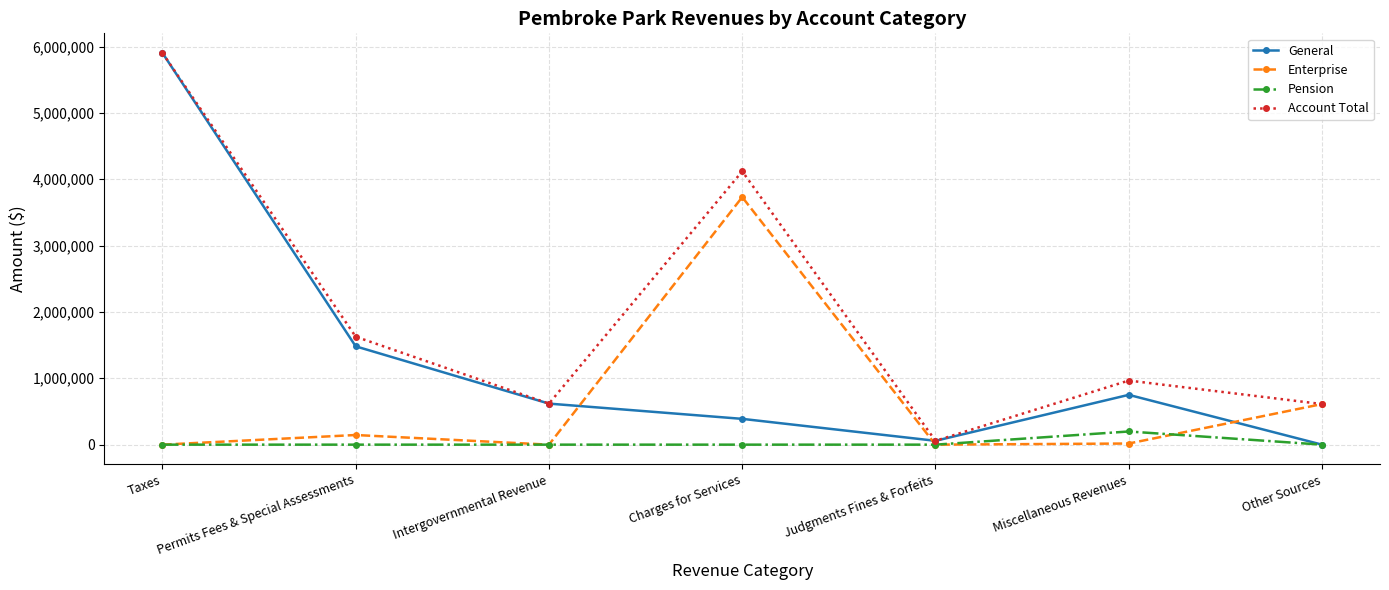

What is the maximum value shown in the chart?

5903276